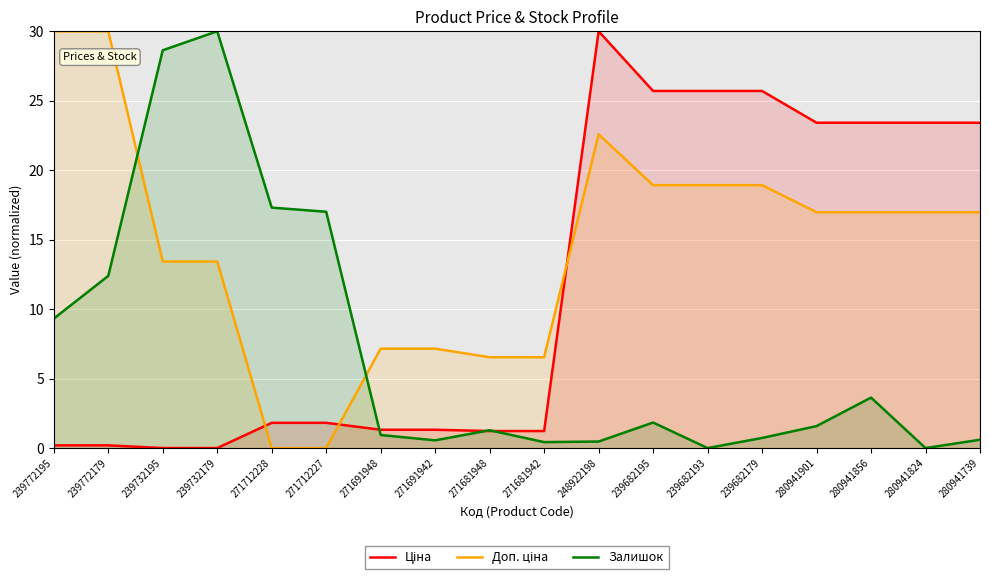

Which series has the largest total across all categories?

Доп. ціна